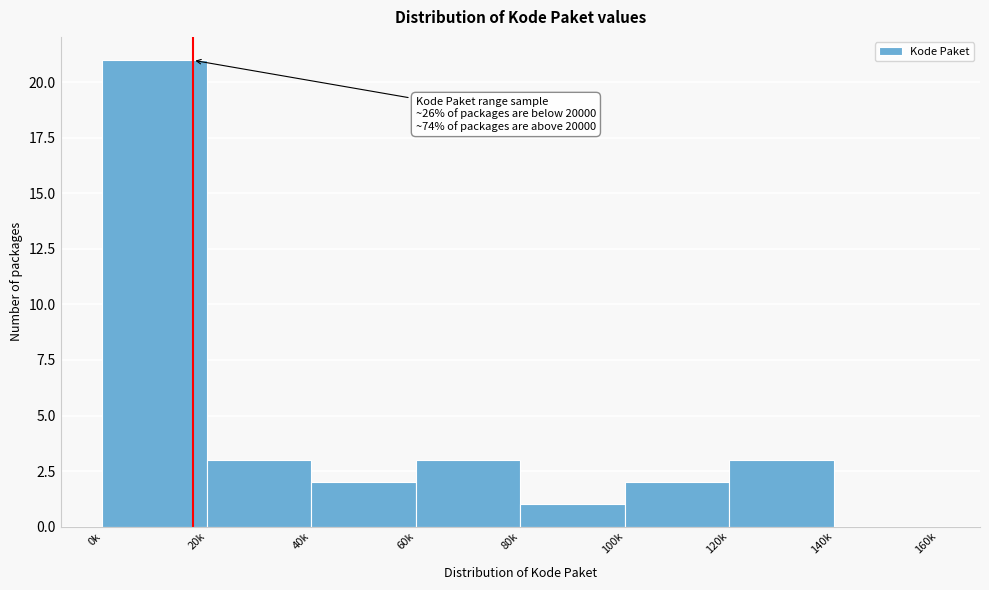

Reading left to right, what are all the values shown in this chart?

0k=21	20k=3	40k=2	60k=3	80k=1	100k=2	120k=3	140k=0